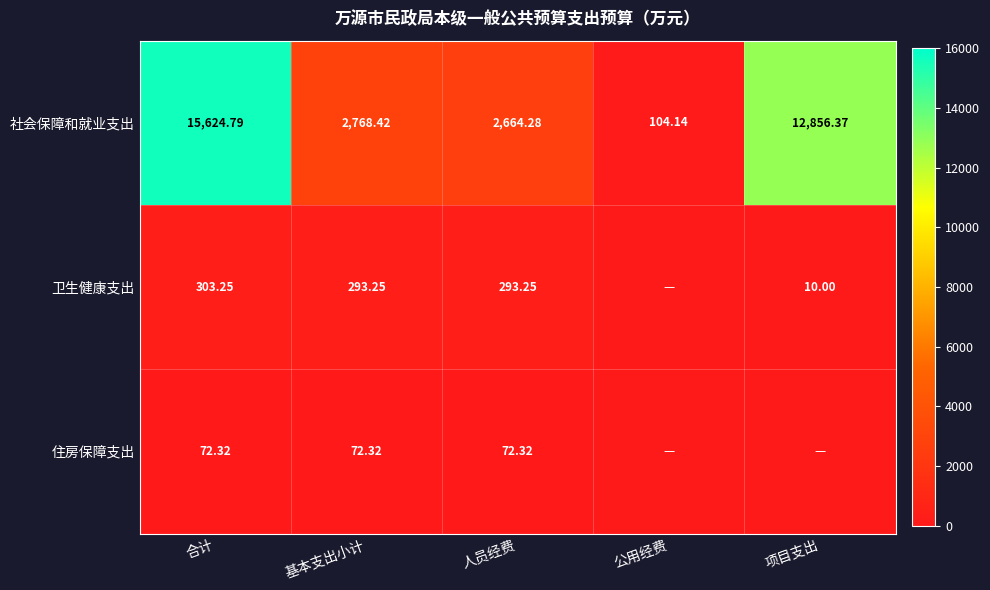

Is the value of 卫生健康支出 at 基本支出小计 greater than the value of 住房保障支出 at 人员经费?

Yes